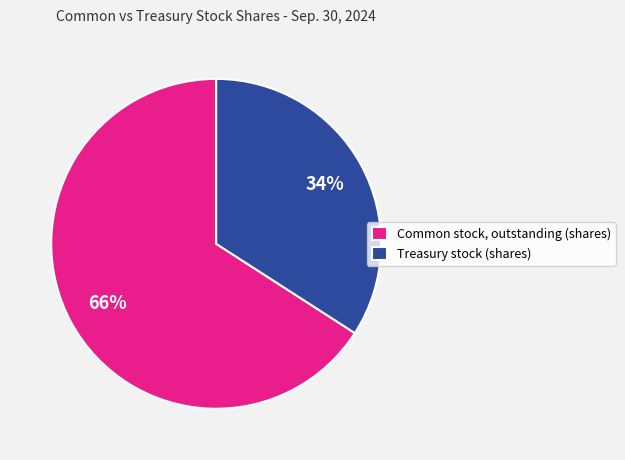

Which slice is the smallest?

Treasury stock (shares)